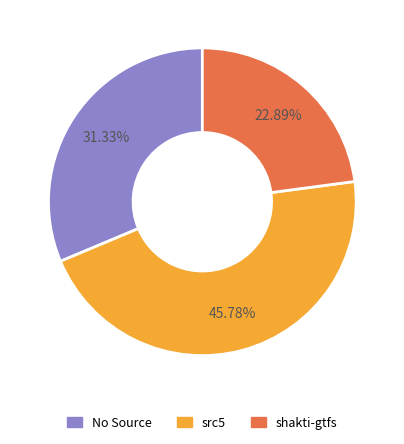

Is there a majority slice in this chart?

No